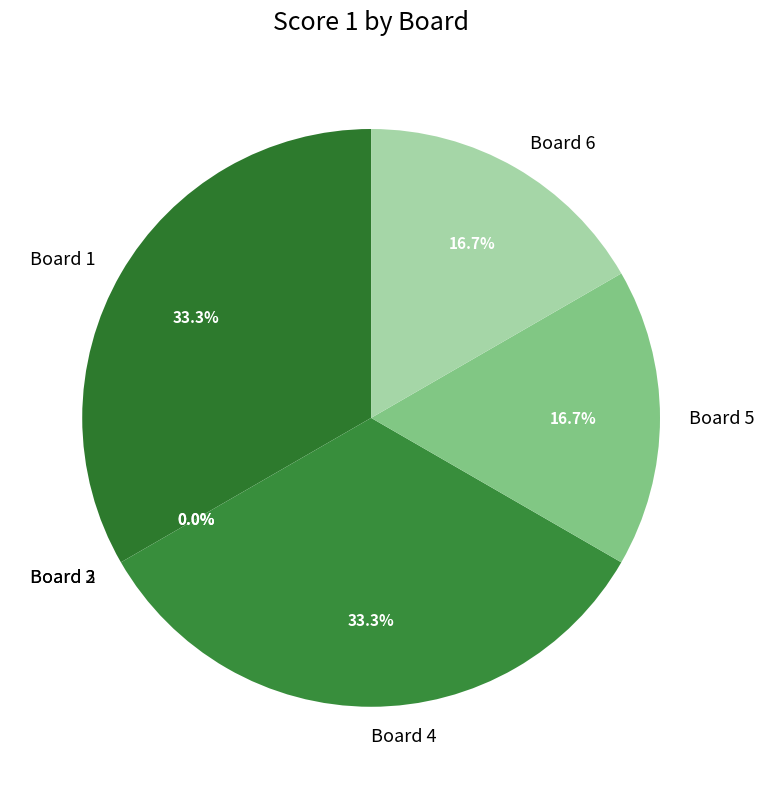

To the nearest percent, what is the difference between the Board 2 and Board 6 slice percentages?

17%